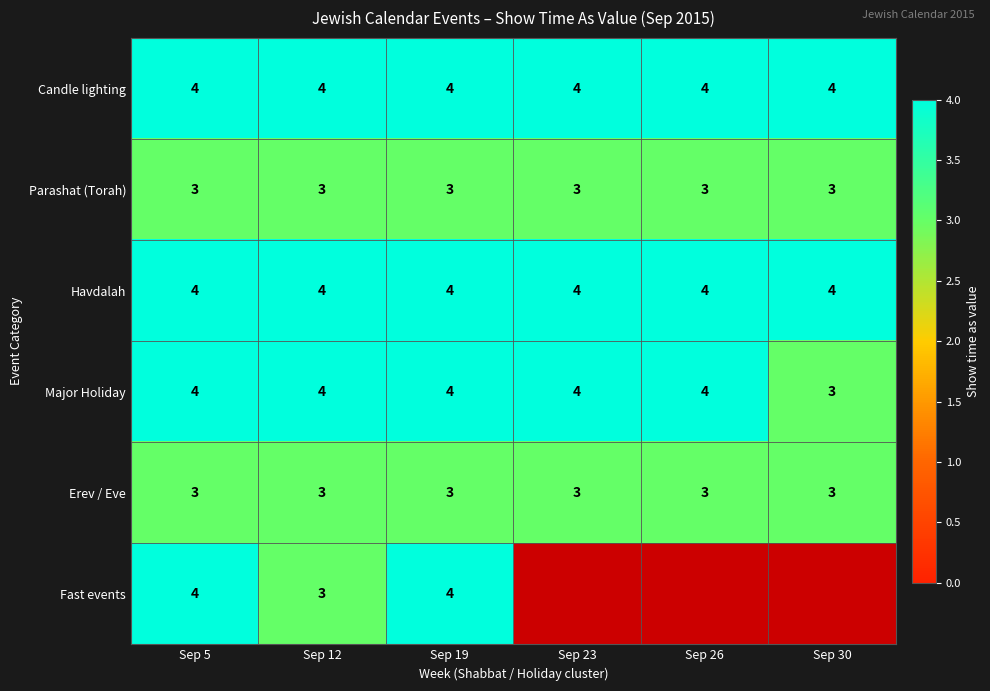

What is the spread (max minus min) of values at Sep 5?

1